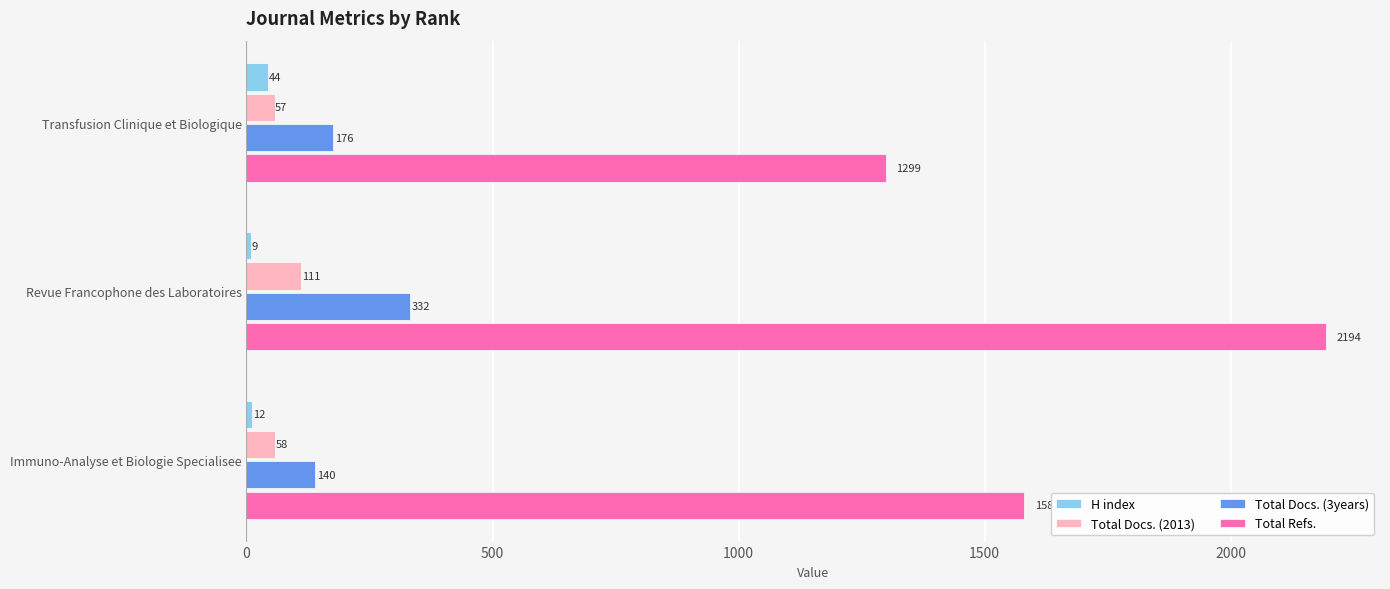

The value of Total Docs. (3years) at Immuno-Analyse et Biologie Specialisee is 140. True or false?

True